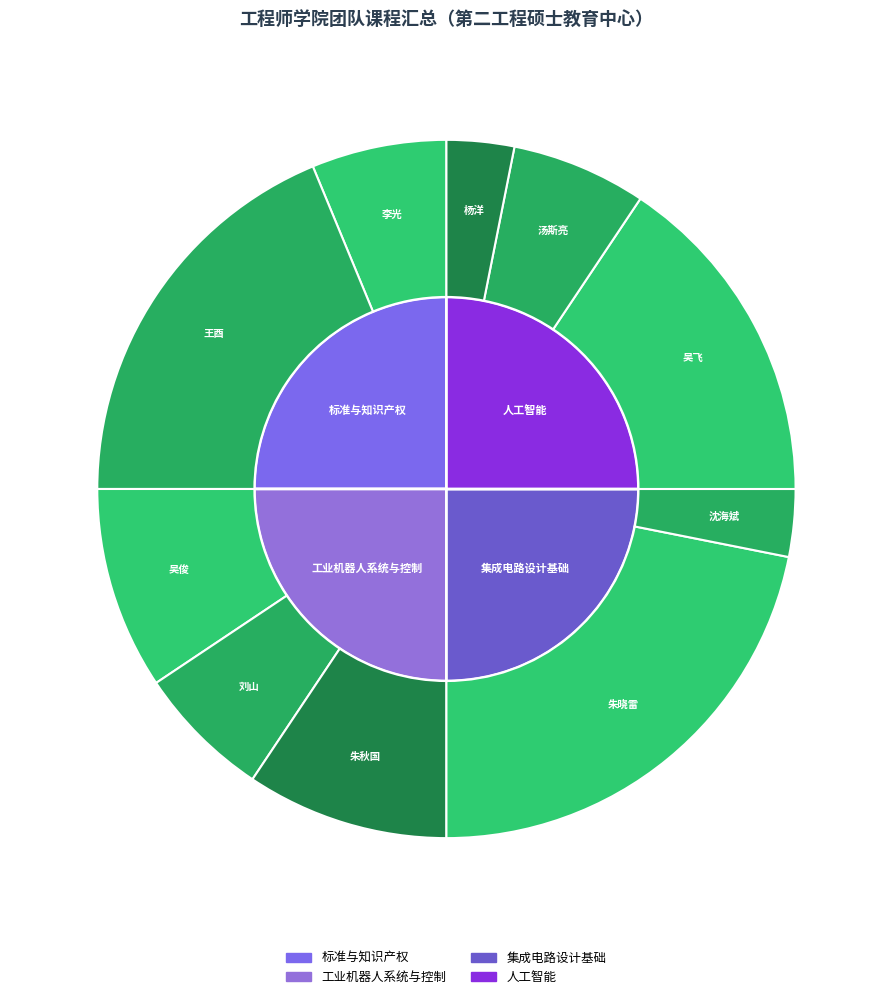

Count the number of slices in the pie.

10